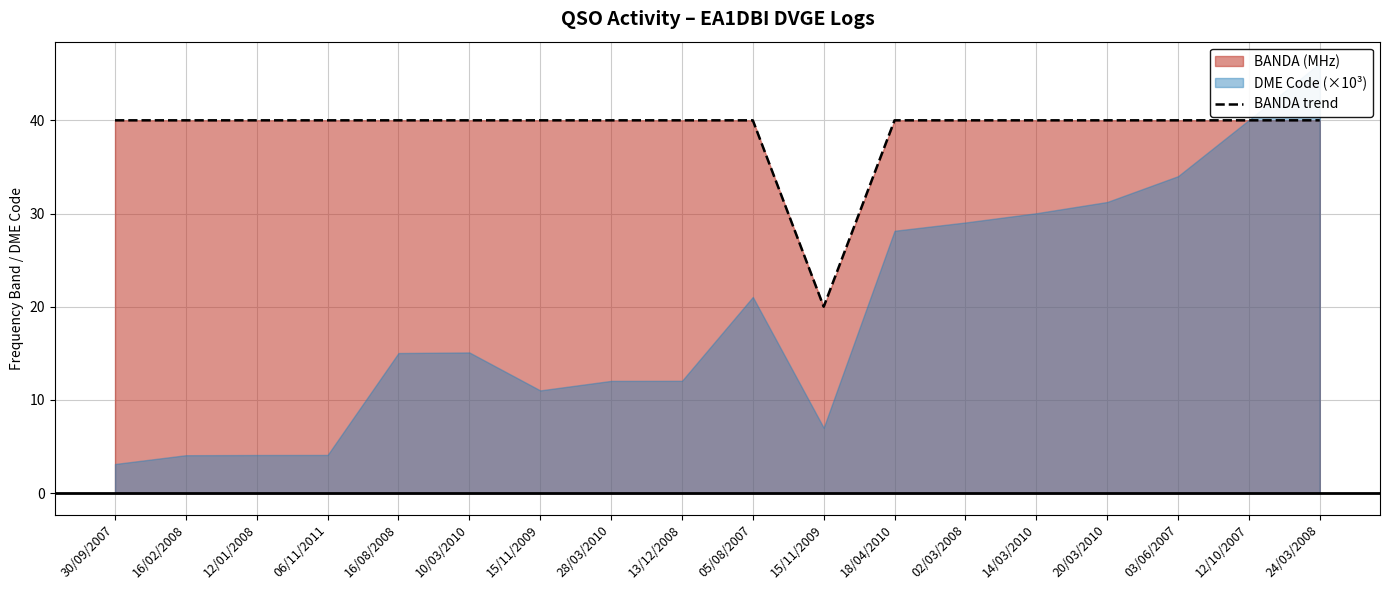

What is the label of the 13th point from the left?

02/03/2008